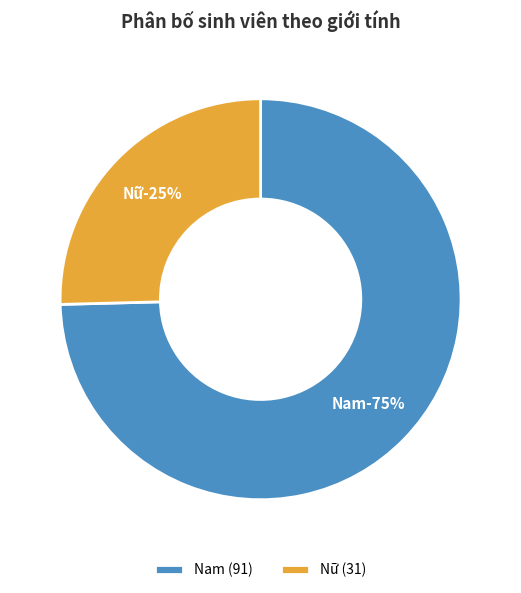

Which slice is the largest?

Nam